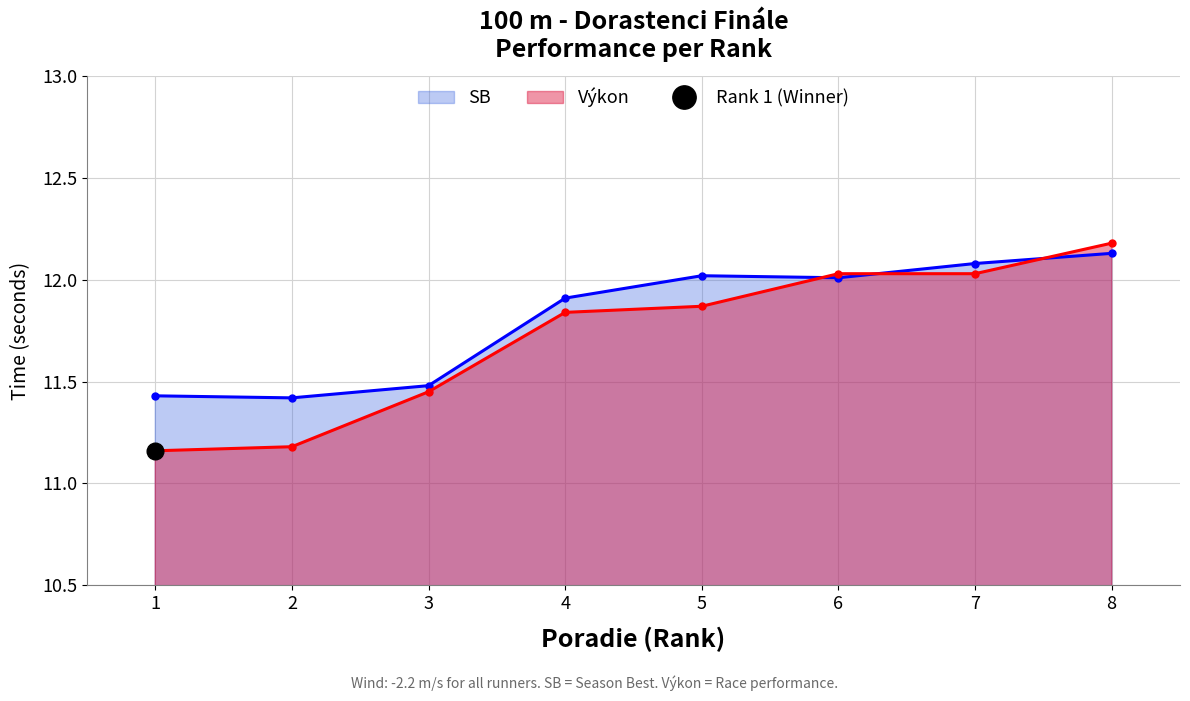

Read the Výkon value at 2.

11.2